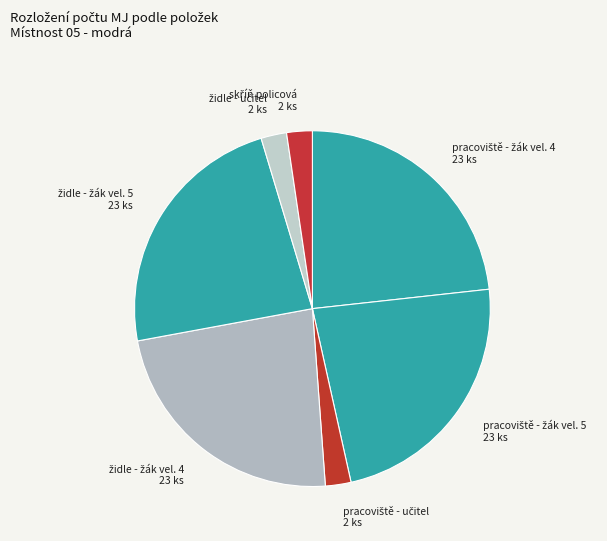

Does any single category account for the majority?

No